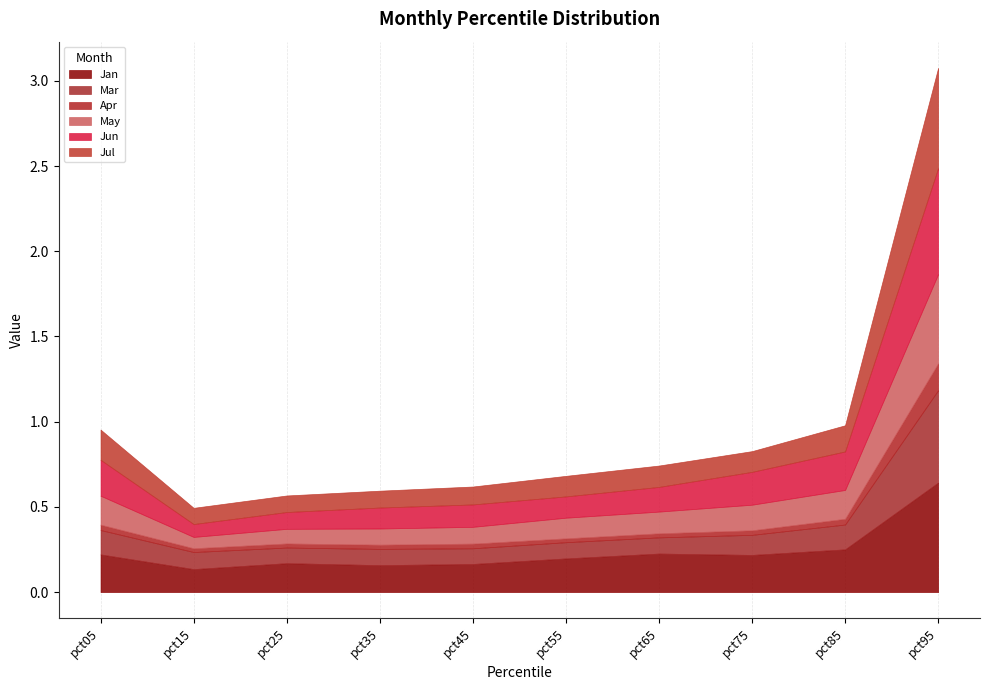

Rank the series at pct05 from lowest to highest value.

Apr, Mar, May, Jul, Jun, Jan